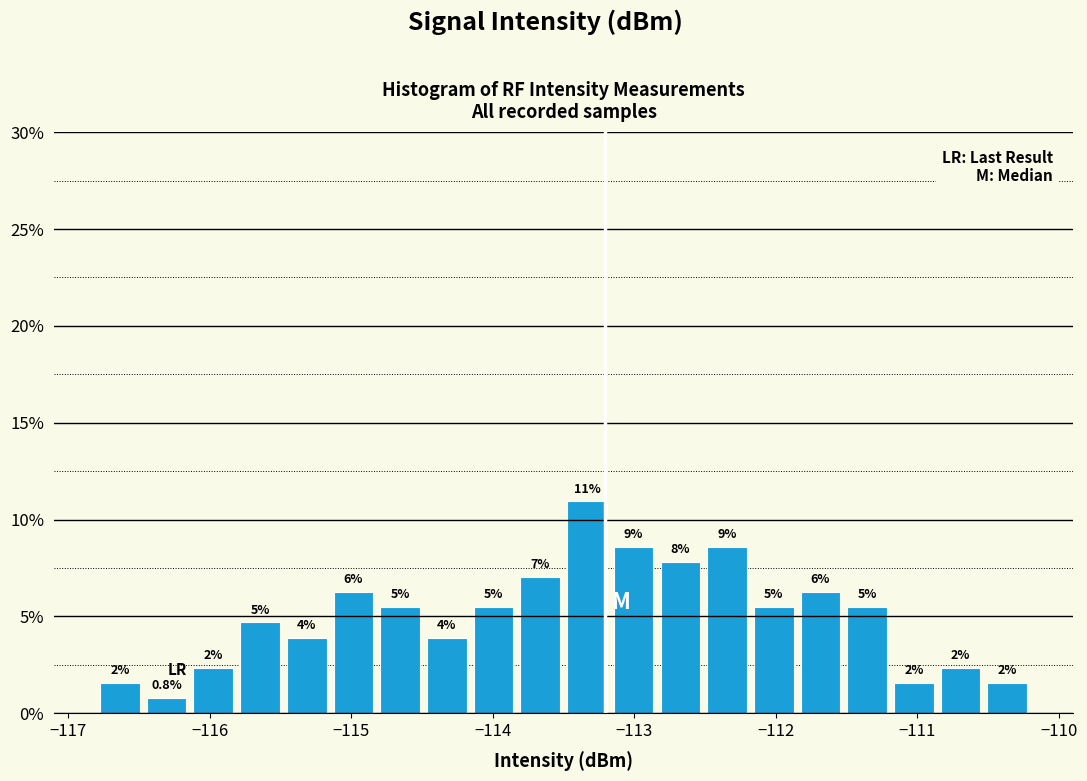

Around what value on the x-axis is the tallest bar? Give the approximate position of its centre, as read against the axis.

-113.3